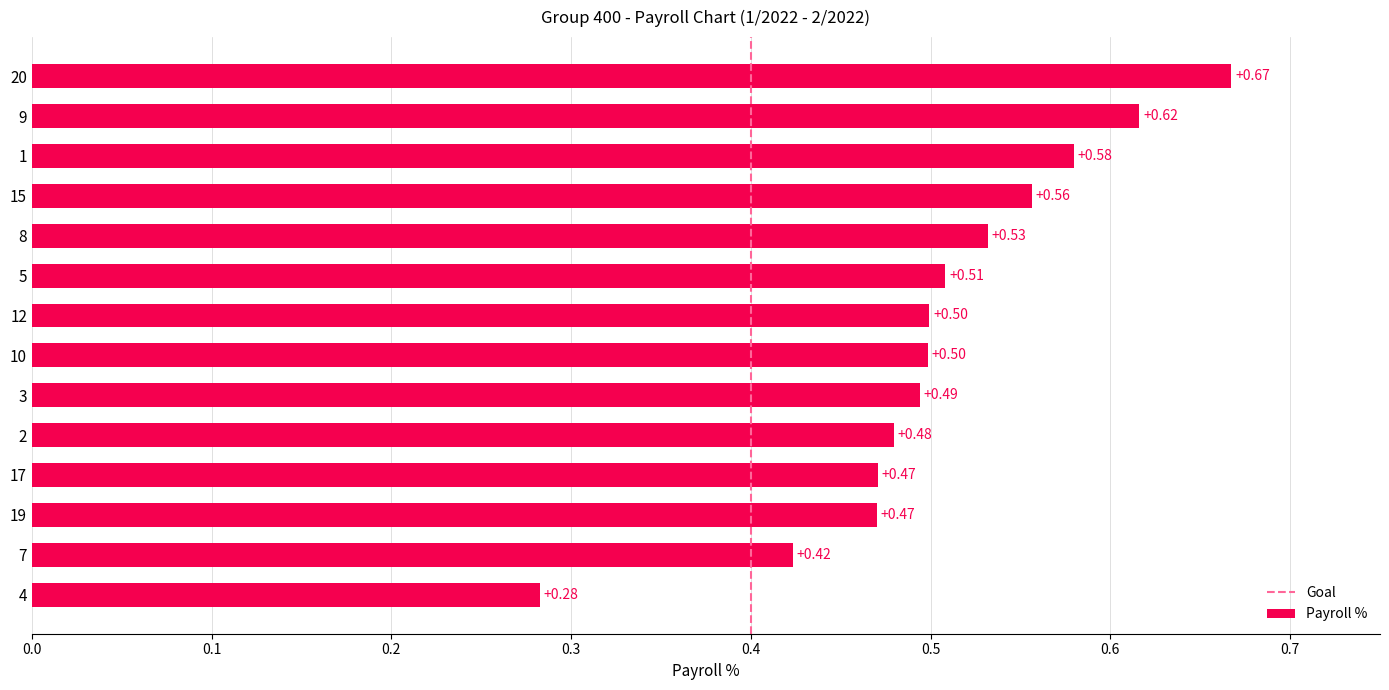

What is the change in value from 4 to 15?

+0.3